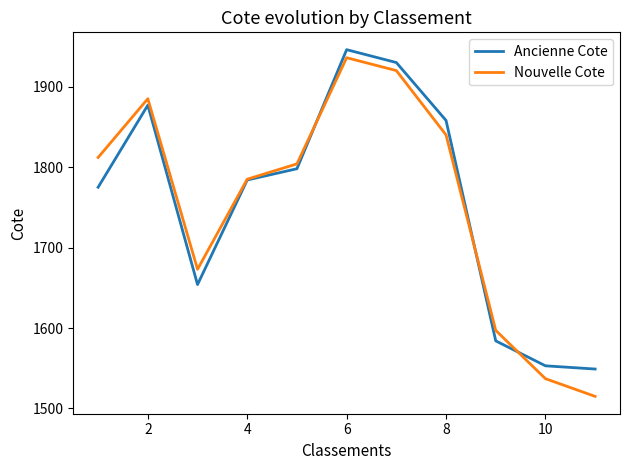

True or false: Ancienne Cote has more than 0 interior local peaks.

True